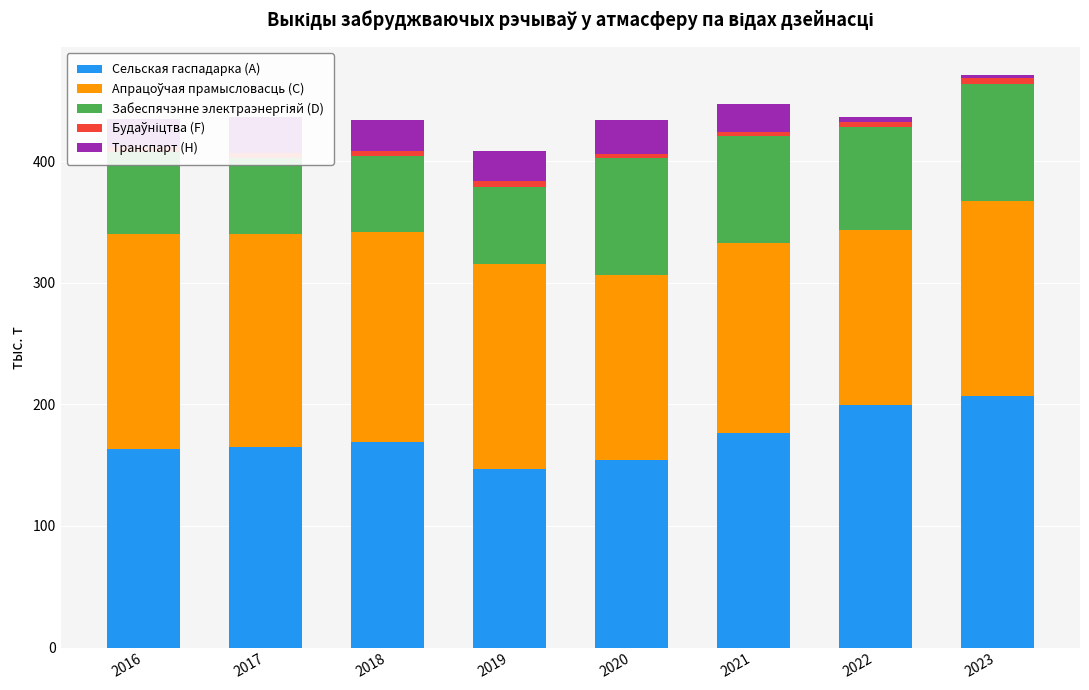

Which series has the largest total across all categories?

Сельская гаспадарка (A)